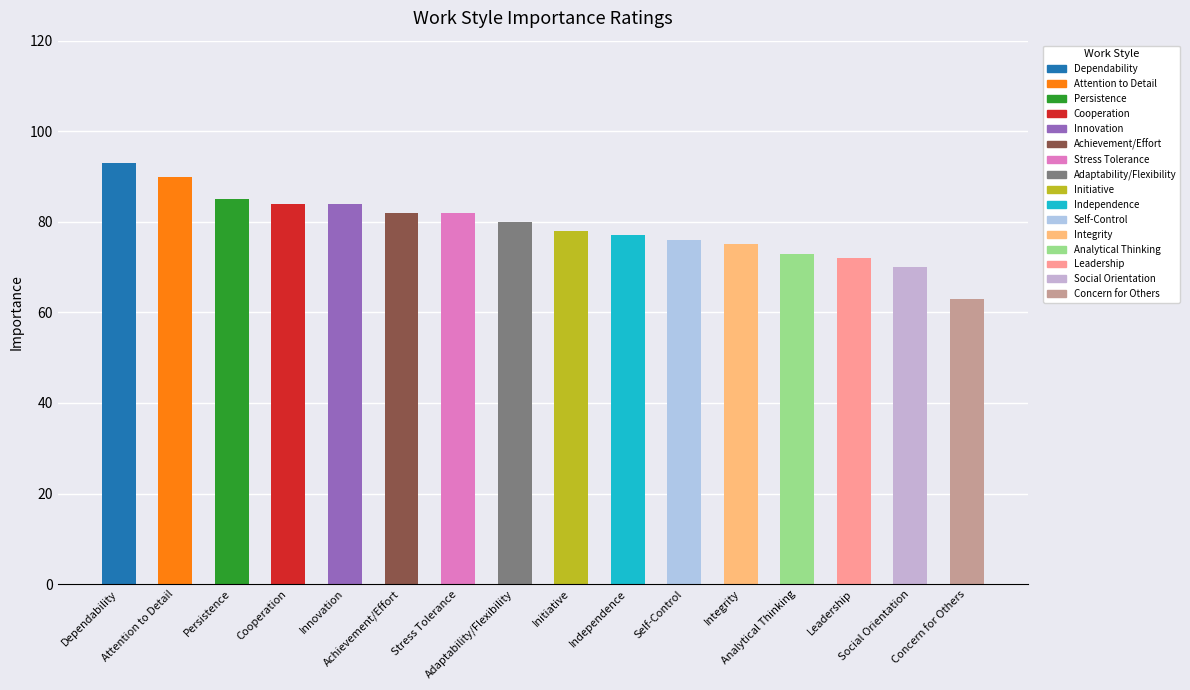

At which label is the value closest to 78?

Initiative